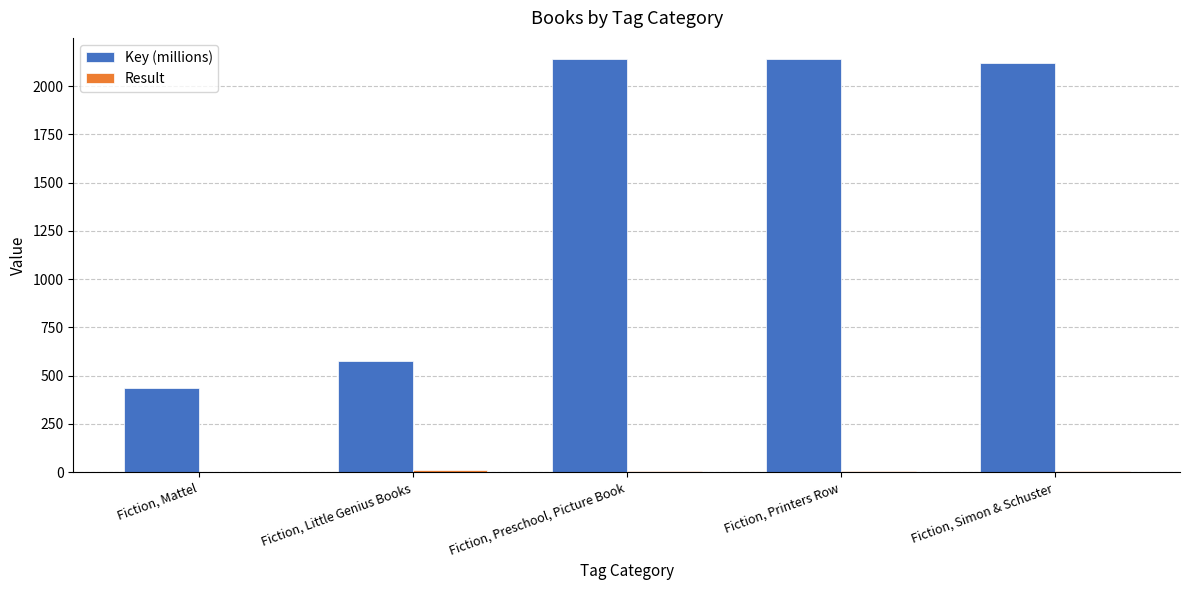

Which series has the largest total across all categories?

Key (millions)